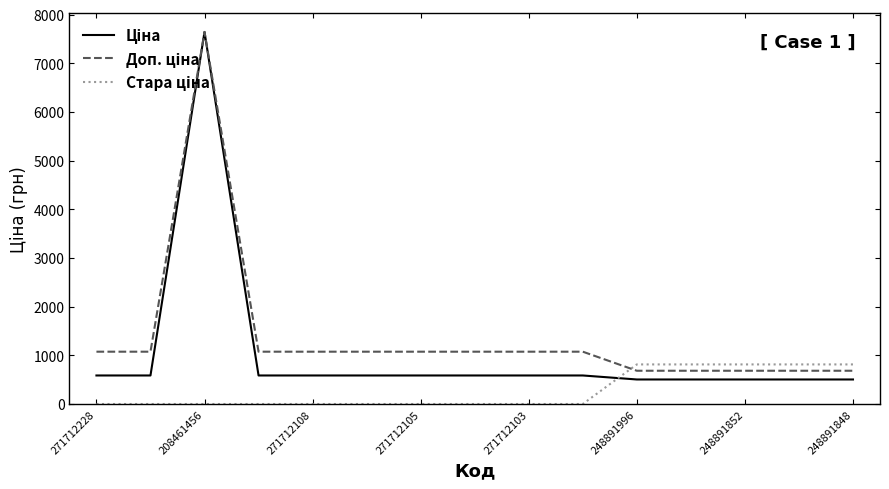

What is the maximum value shown in the chart?

7641.9